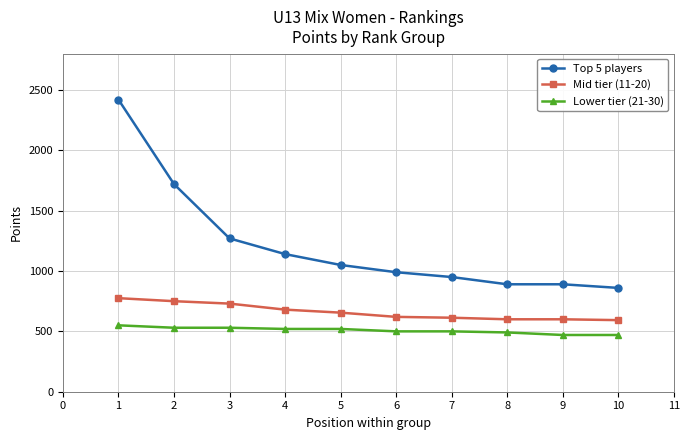

What is the difference between the Lower tier (21-30) values at 7 and 3?

30